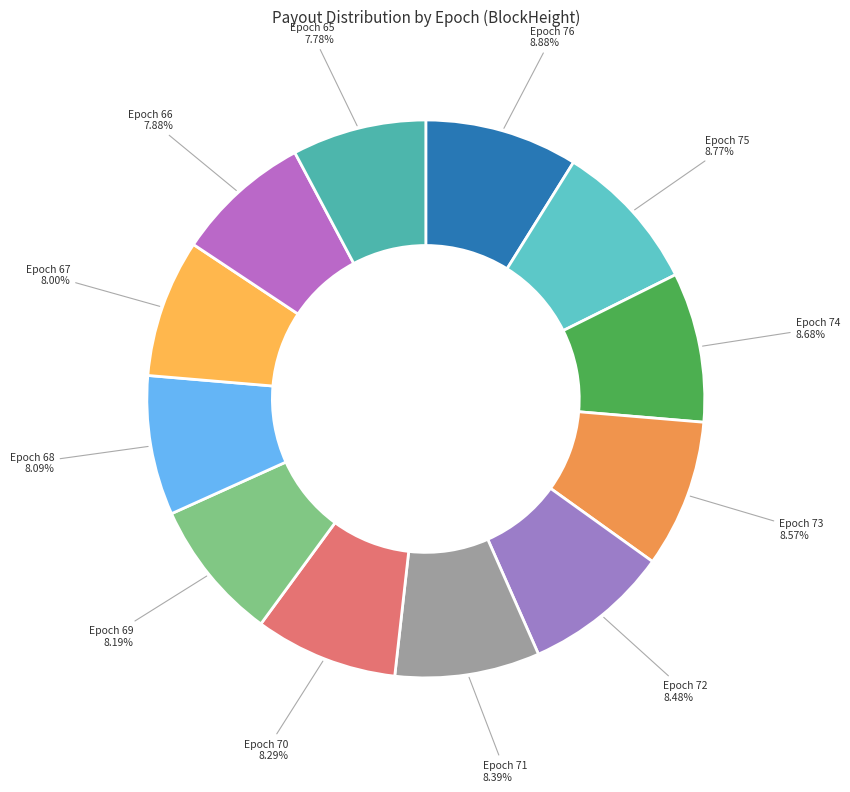

How many slices are in this pie chart?

12